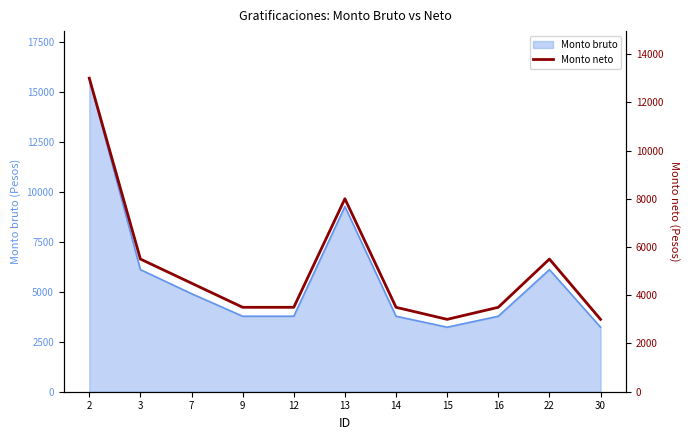

Where is the data nearest to the value 8000?

13